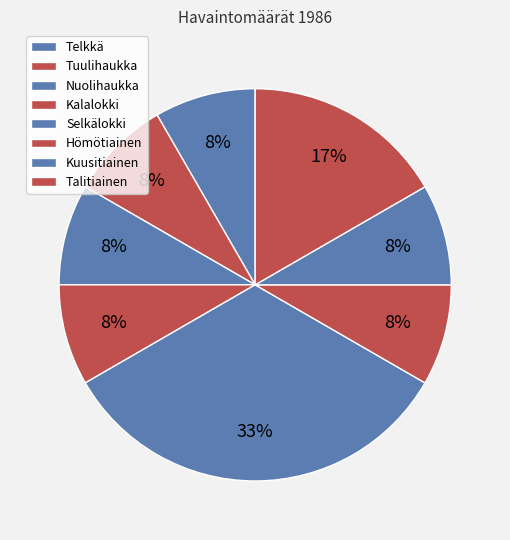

To the nearest percent, what is the combined percentage of Nuolihaukka and Telkkä?

17%